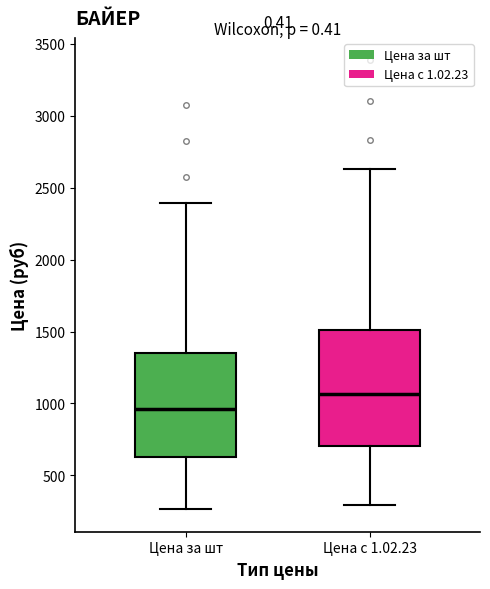

Reading left to right, transcribe this box plot: for each box, give where its median line is, the range the box spans, and where its two whiskers end, as read against the y-axis. The values are not printed on the chart, so give them approximately, as read against the axis.

Цена за шт: median 950, box 650 to 1350, whiskers 250 to 2400
Цена с 1.02.23: median 1050, box 700 to 1500, whiskers 300 to 2650